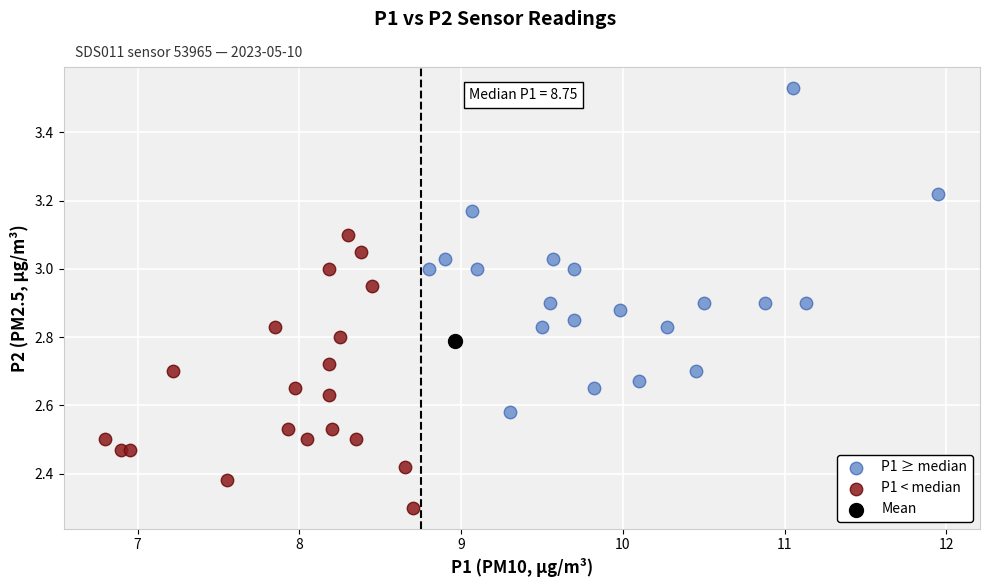

What are all the series names shown in the legend?

P1 ≥ median, P1 < median, Mean